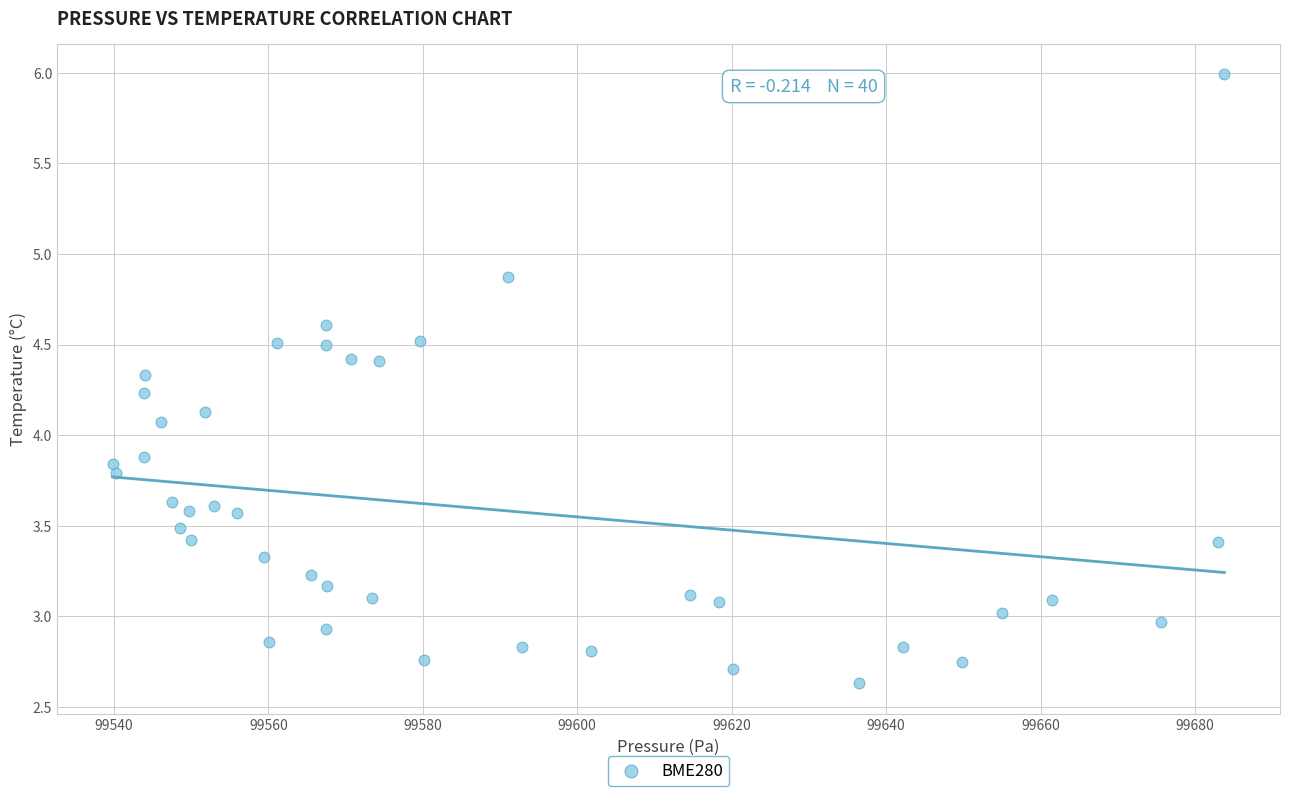

What is the range of X values (max minus min)?

144.0